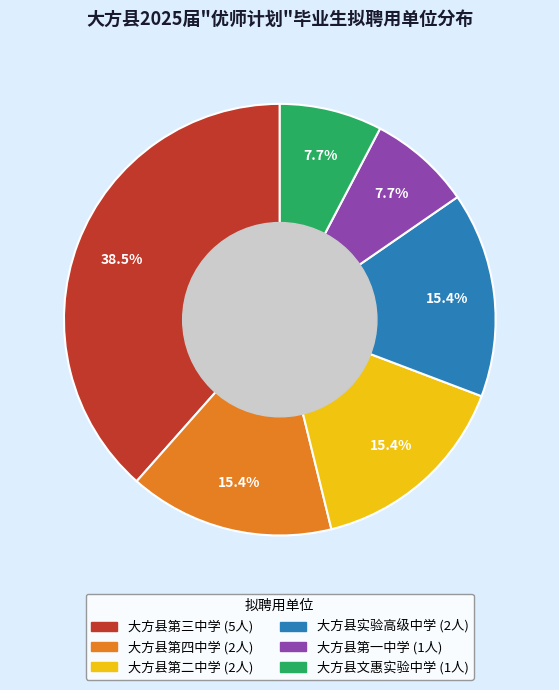

To the nearest percent, what is the combined percentage of 大方县文惠实验中学 and 大方县第一中学?

15%